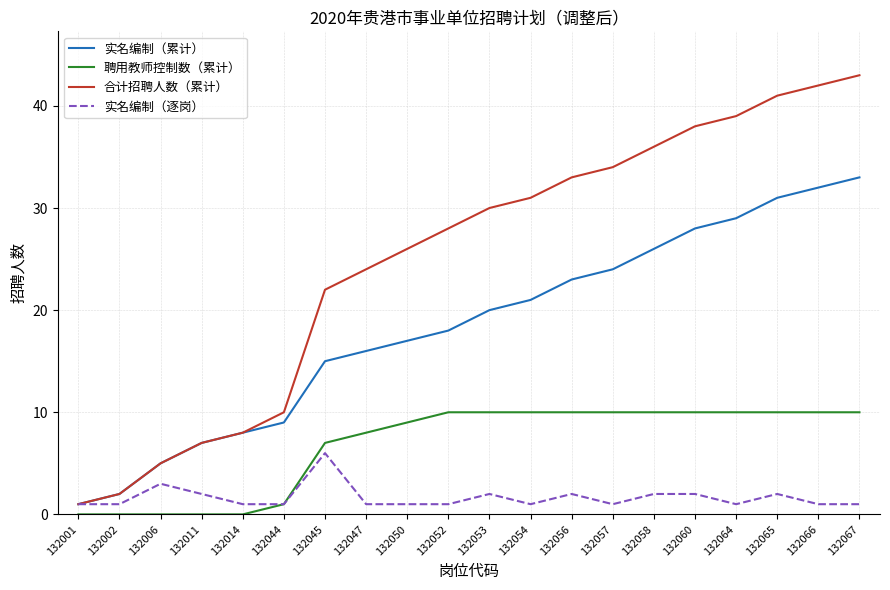

How many lines are shown in the chart?

4